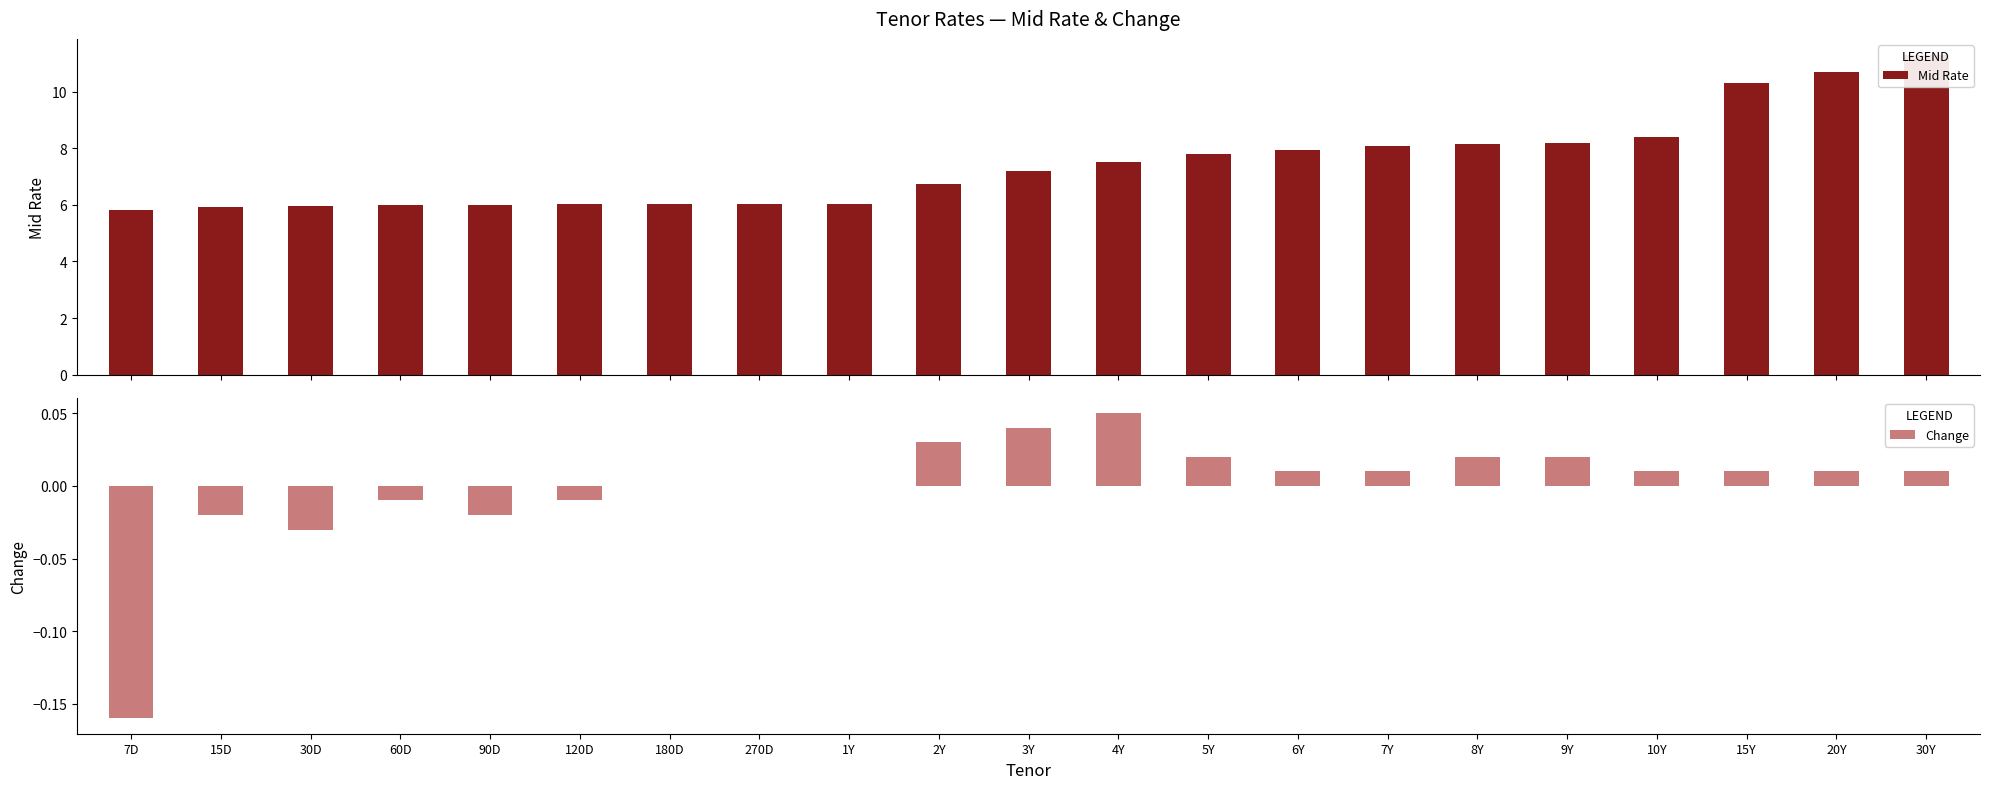

How many categories are shown in the chart?

21